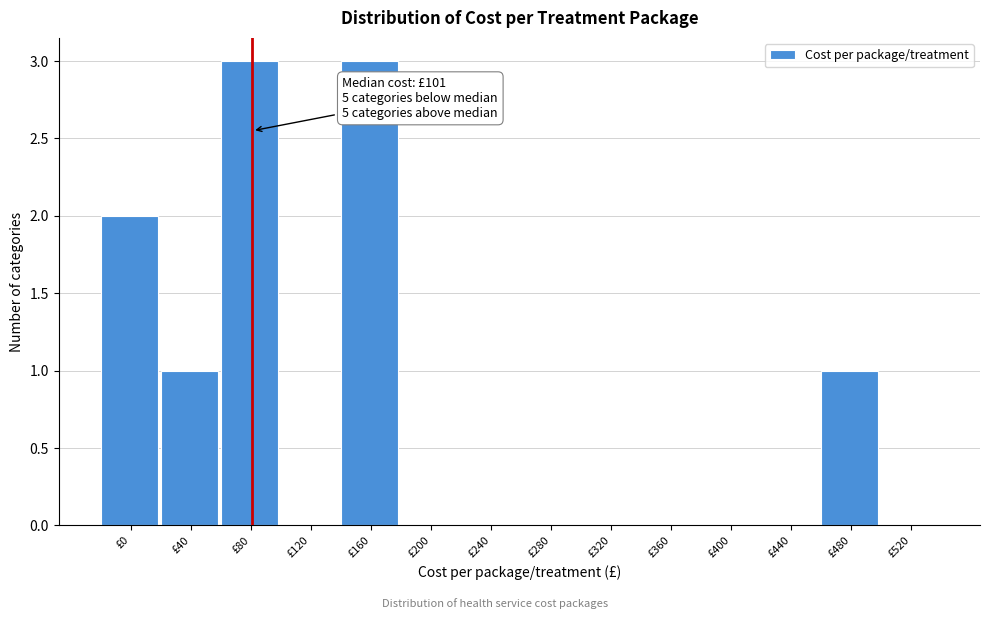

Reading left to right, transcribe all the data shown in this chart.

£0=2	£40=1	£80=3	£120=0	£160=3	£200=0	£240=0	£280=0	£320=0	£360=0	£400=0	£440=0	£480=1	£520=0